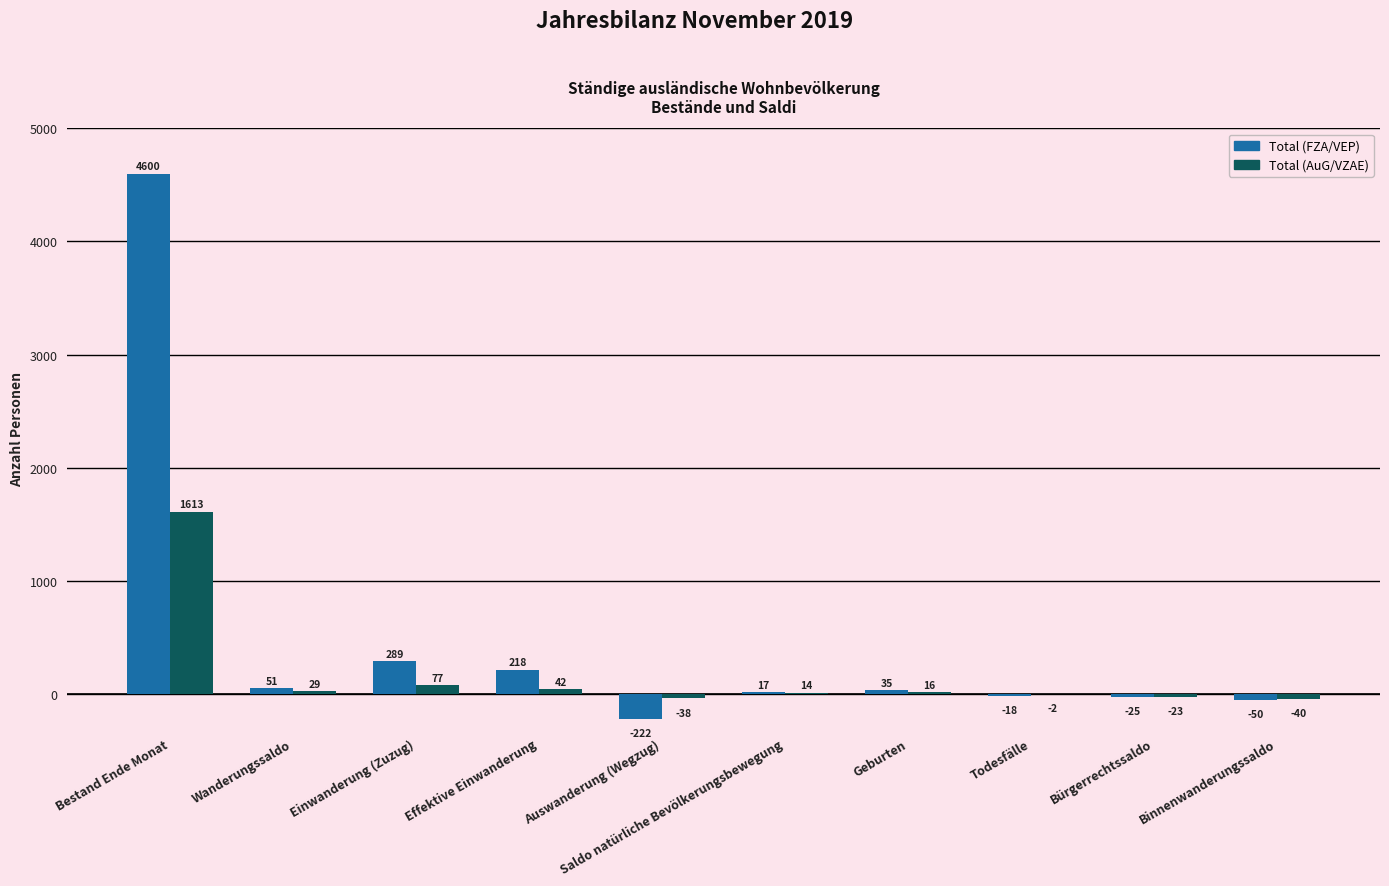

At which label is Total (FZA/VEP) closest to 2189?

Einwanderung (Zuzug)